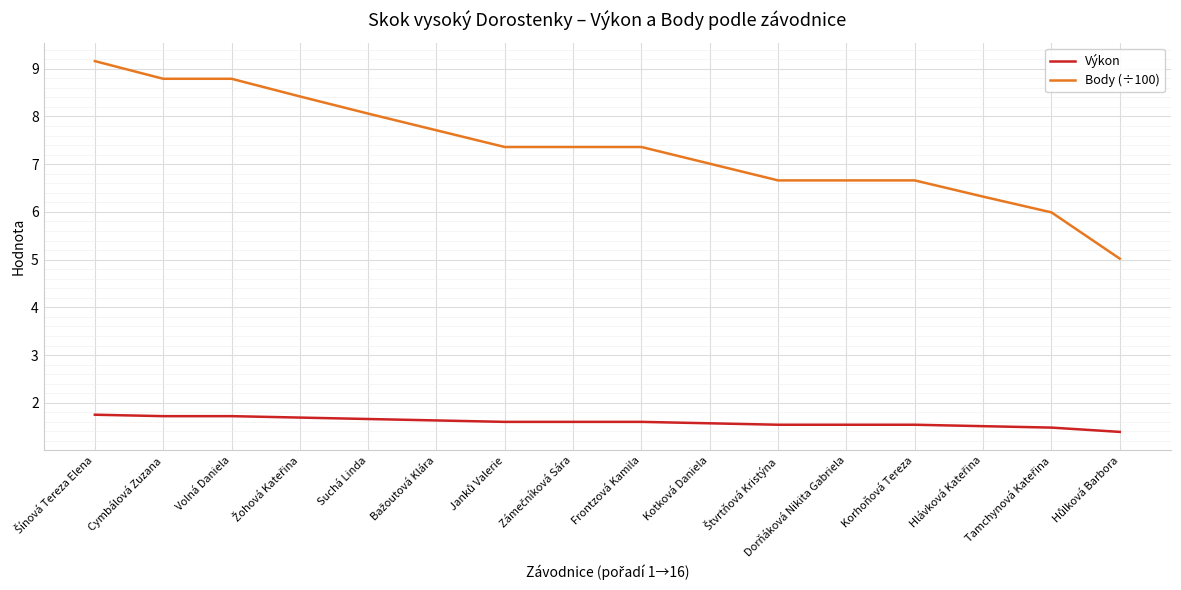

True or false: Body (÷100) has a value of 2.9 at Kotková Daniela.

False